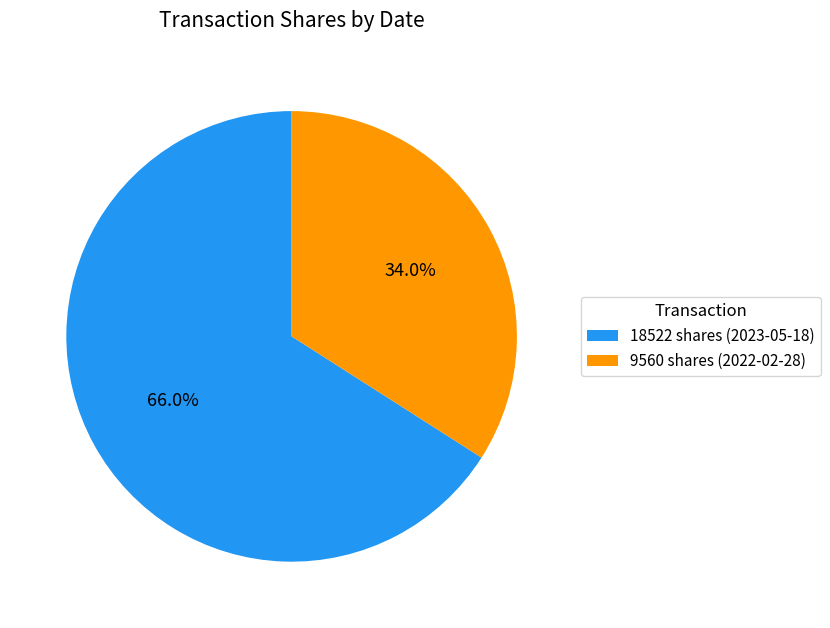

What percentage is NOT represented by 18522 shares (2023-05-18)?

34.0%